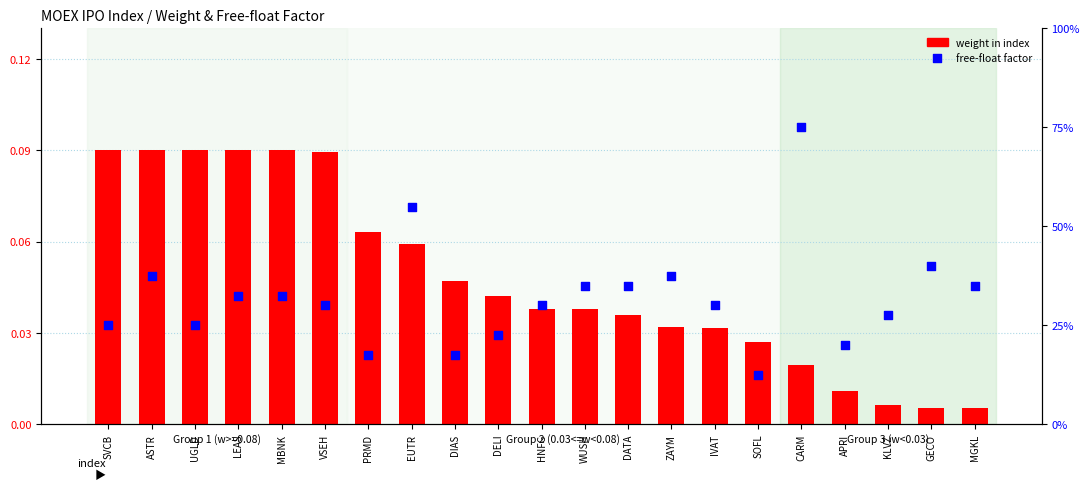

What are all the series names shown in the legend?

weight in index, free-float factor